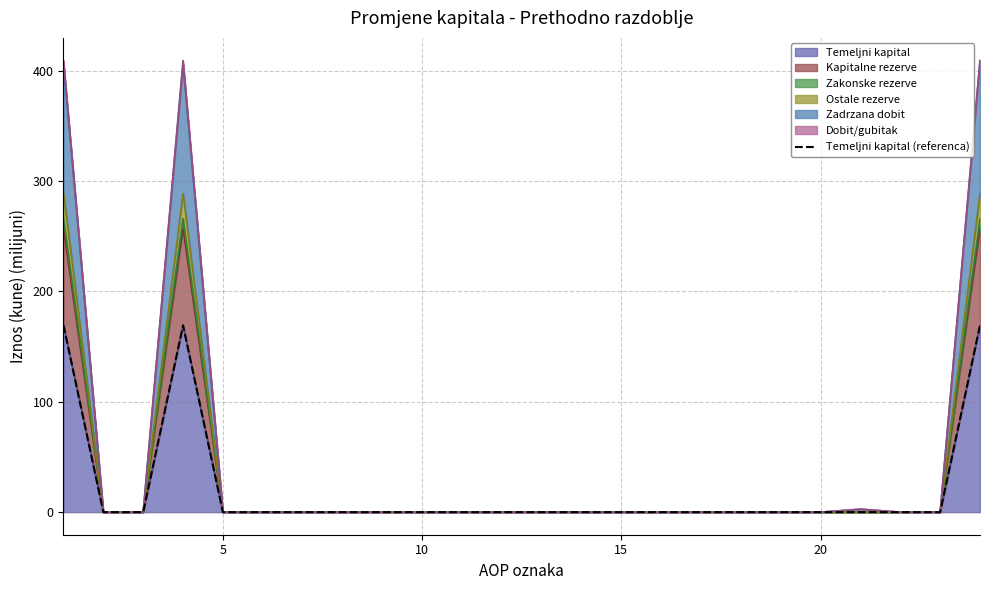

What is the sum of all values?

507.6